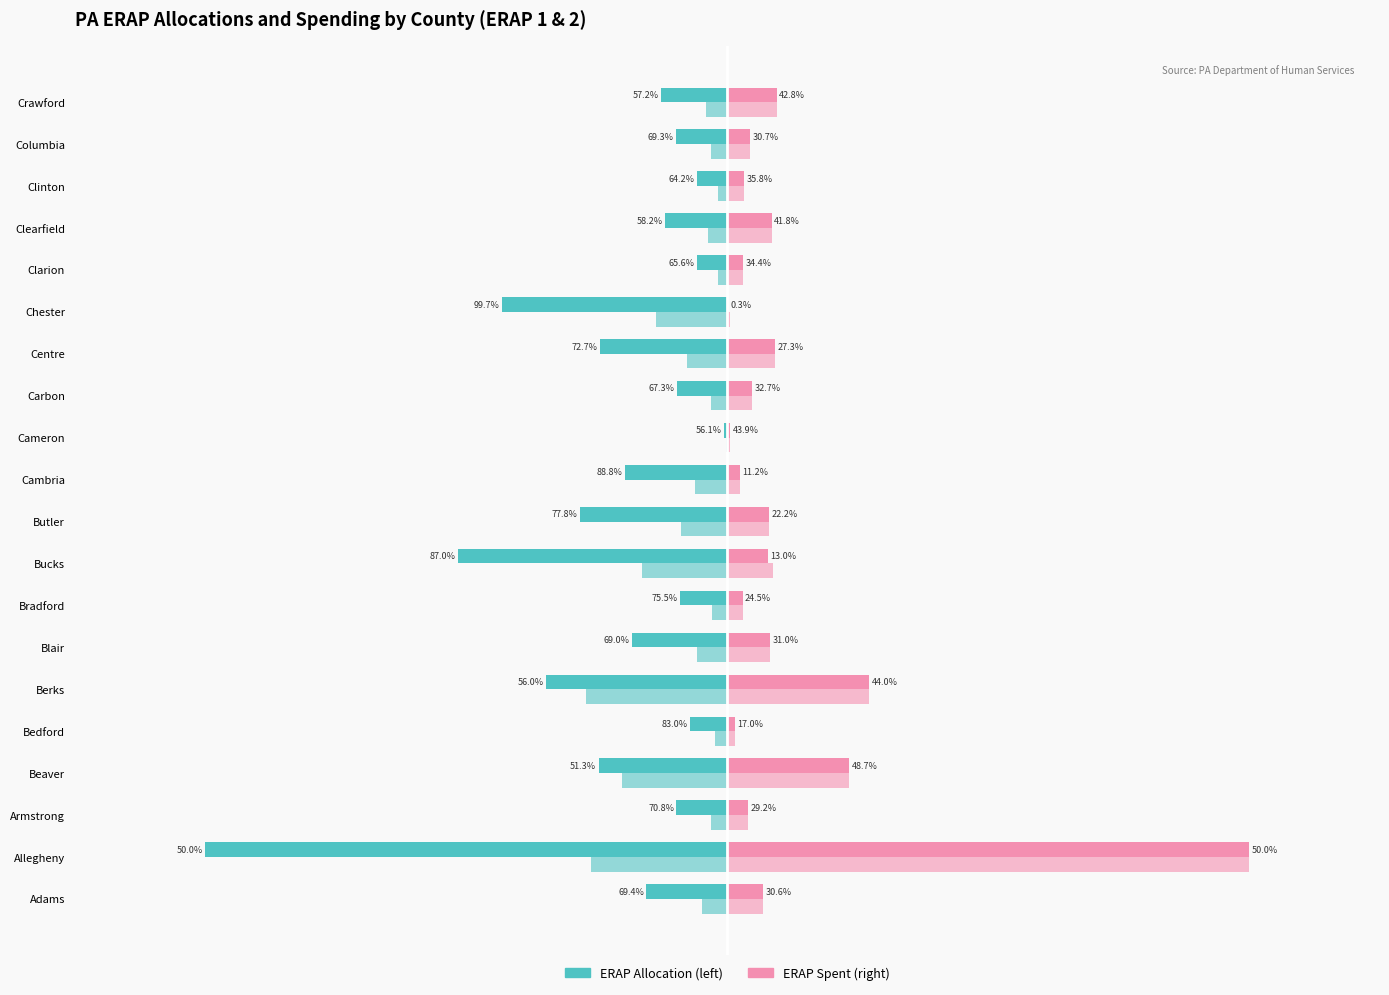

Reading right to left, list all the values displayed in this chart.

ERAP 1 Allocation: -5566075.0	-4272702.0	-2540838.4	-5212625.4	-2528078.9	-18885626.2	-10680110.7	-4221269.6	-292480.5	-8562767.4	-12355148.8	-22600992.4	-3967462.0	-8012730.3	-15150690.5	-3149608.3	-10781660.1	-4257640.6	-43745242.8	-6774933.2
ERAP 1 Spent: 4160101.4	1892177.9	1414329.9	3743669.7	1327345.6	47618.7	4013466.9	2051555.1	228708.9	1076029.2	3521990.1	3382841.9	1286316.3	3591663.1	11897379.9	643878.9	10223072.2	1756651.4	43745242.8	2984164.7
ERAP 2 Allocation: -1764048.0	-1354141.1	-805264.2	-1652029.7	-801220.3	-5992077.1	-3384831.8	-1337840.8	-92695.4	-2713785.2	-3915699.1	-7170897.5	-1257401.9	-2539462.8	-11807375.2	-998200.7	-8788615.8	-1349367.8	-11447122.7	-2147169.6
Combined Spent: 4160101.4	1892177.9	1414329.9	3743669.7	1327345.6	248999.8	4013466.9	2051555.1	228708.9	1076029.2	3521990.1	3840194.7	1286316.3	3591663.1	11897379.9	643878.9	10223072.2	1757685.4	43745242.8	2984164.7